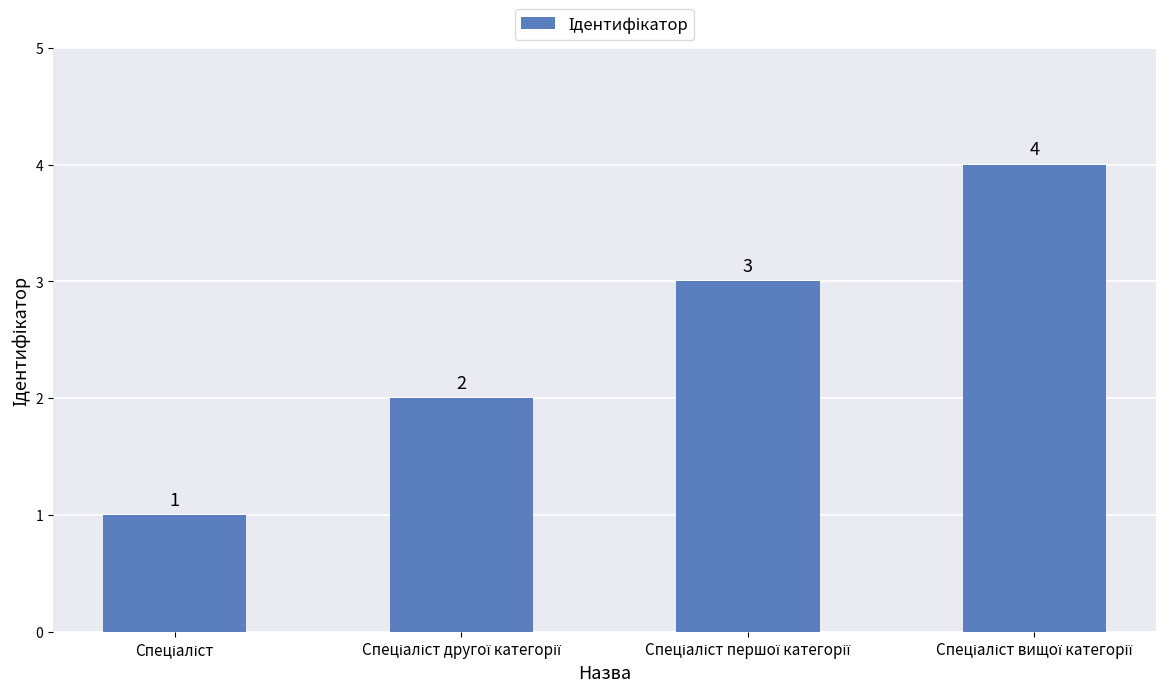

How many values are below 3?

2